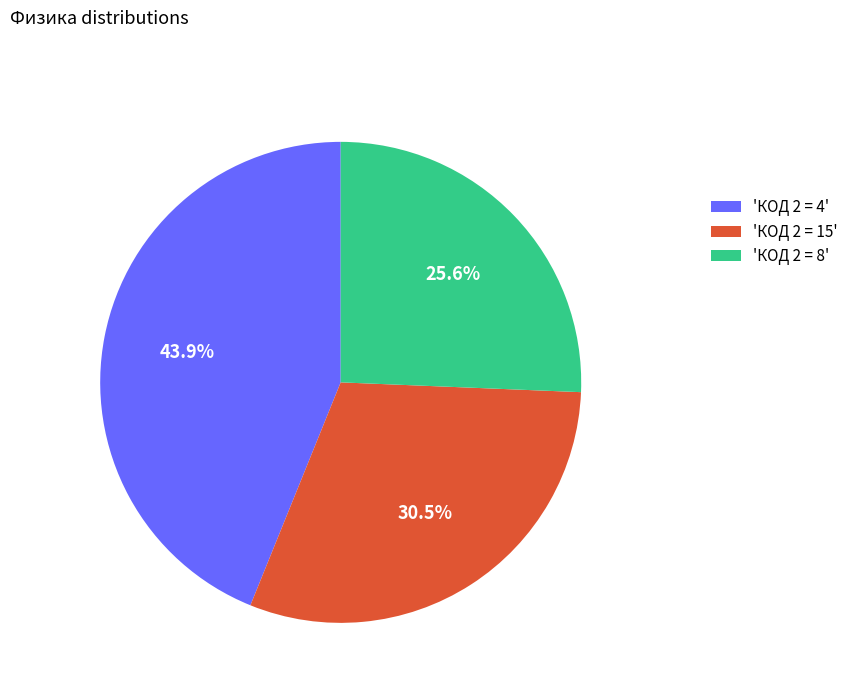

Combined, do 'КОД 2 = 15' and 'КОД 2 = 4' account for over 50%?

Yes